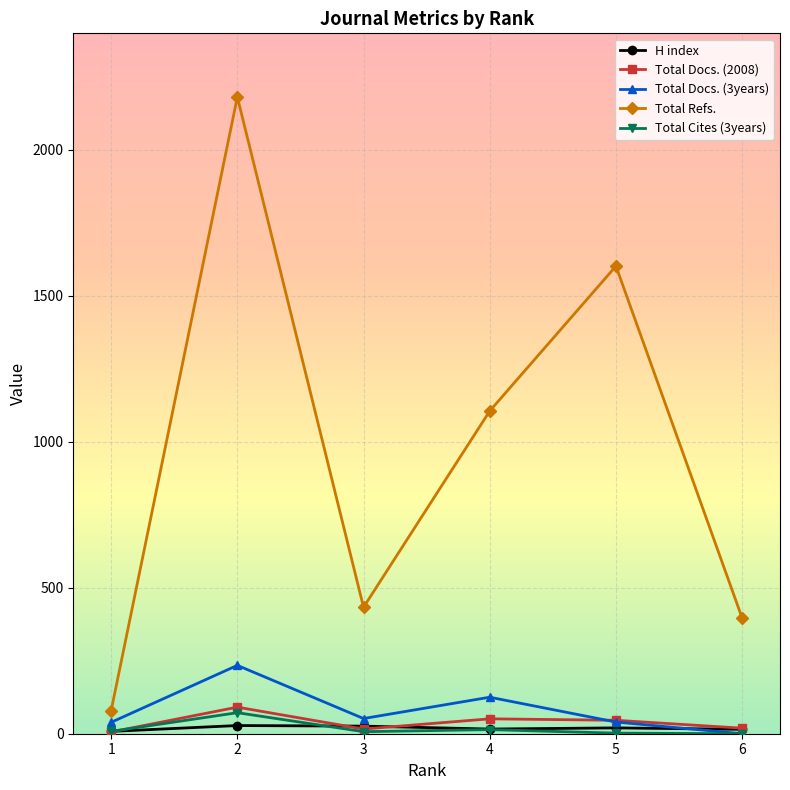

Does the chart have visible grid lines?

Yes